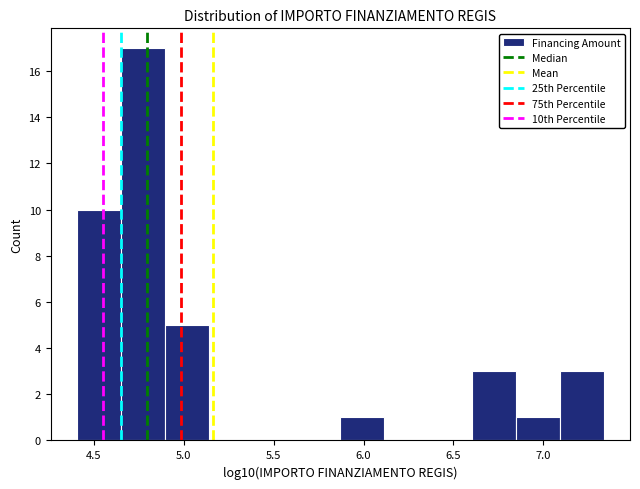

Over which range of the x-axis is the bar tallest?

4.65 to 4.90